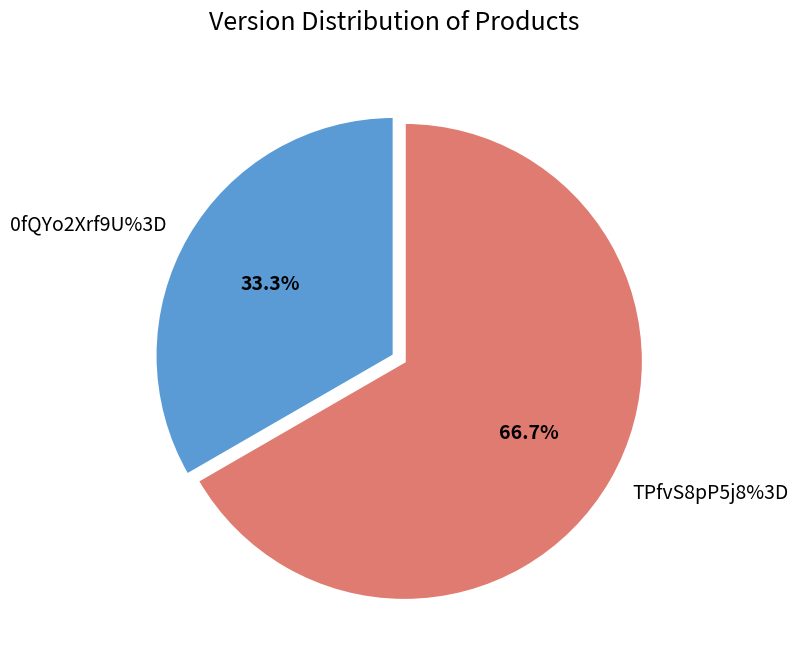

What is the ratio of the value at 0fQYo2Xrf9U%3D to the value at TPfvS8pP5j8%3D?

0.5